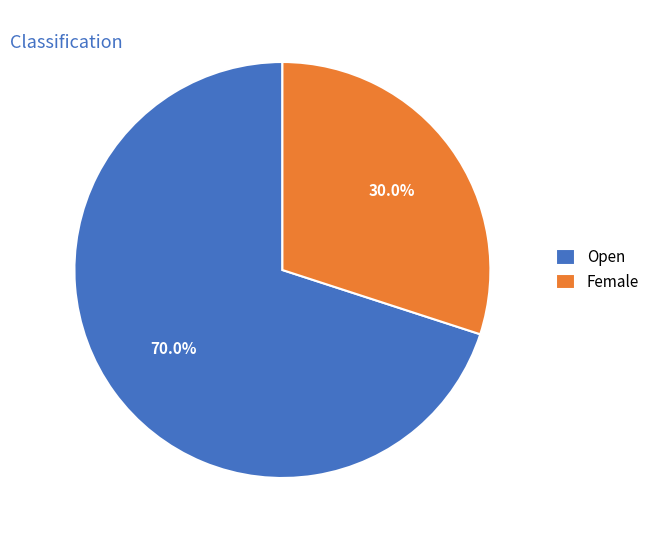

Is there any slice that represents more than half of the pie?

Yes